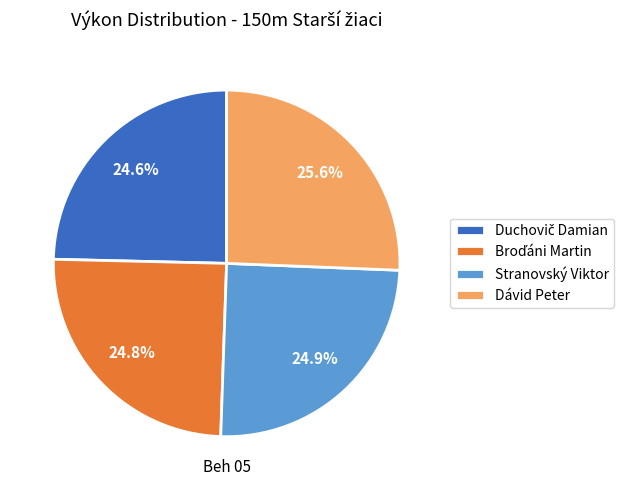

To the nearest percent, what is the combined percentage of Dávid Peter and Stranovský Viktor?

51%